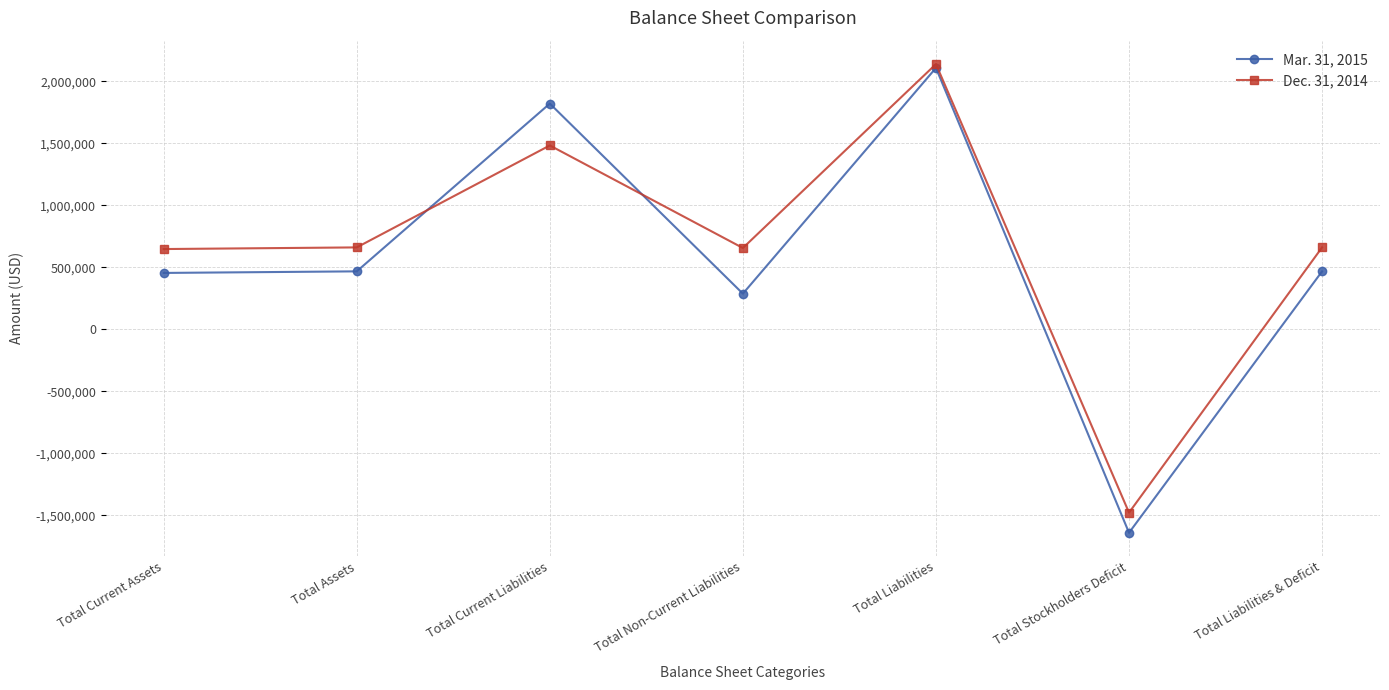

Count the number of categories in the chart.

7